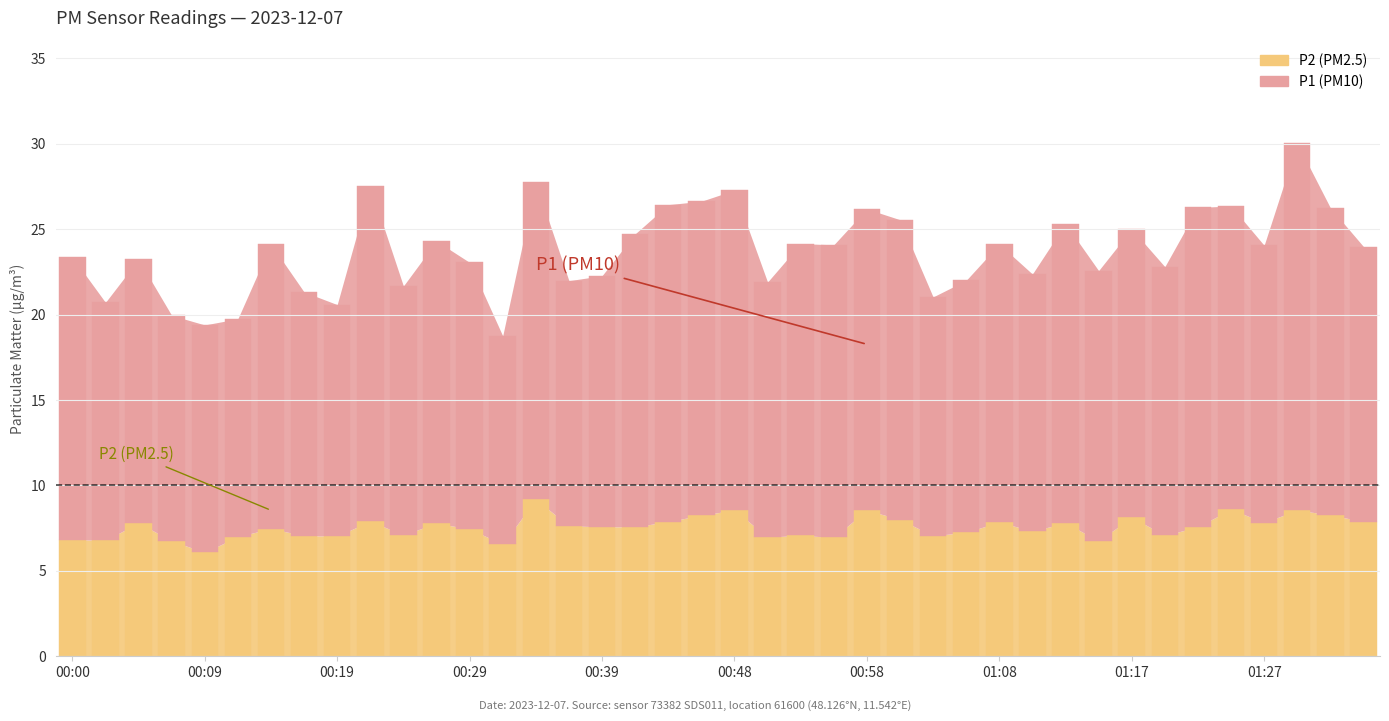

What is the approximate value of P2 at 00:39?

7.6